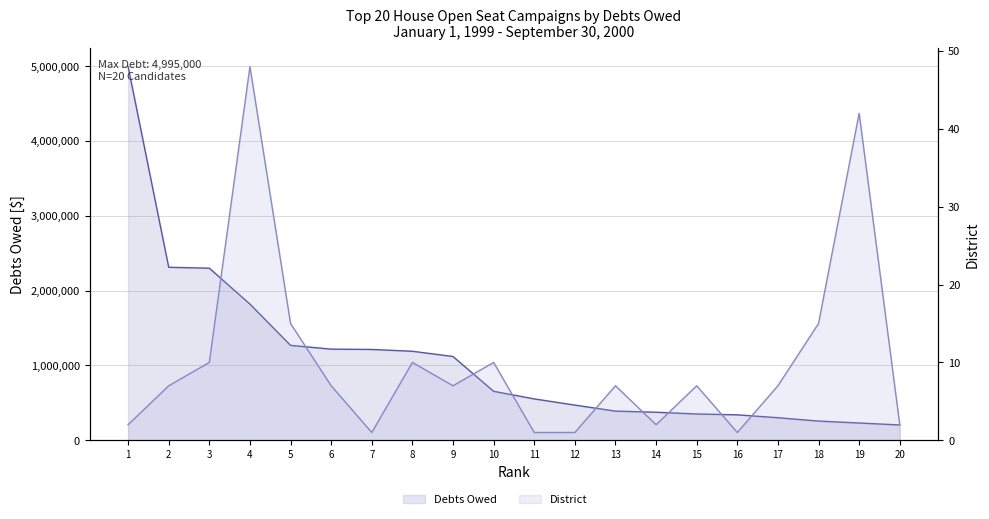

Between 3 and 12, which is larger?

3